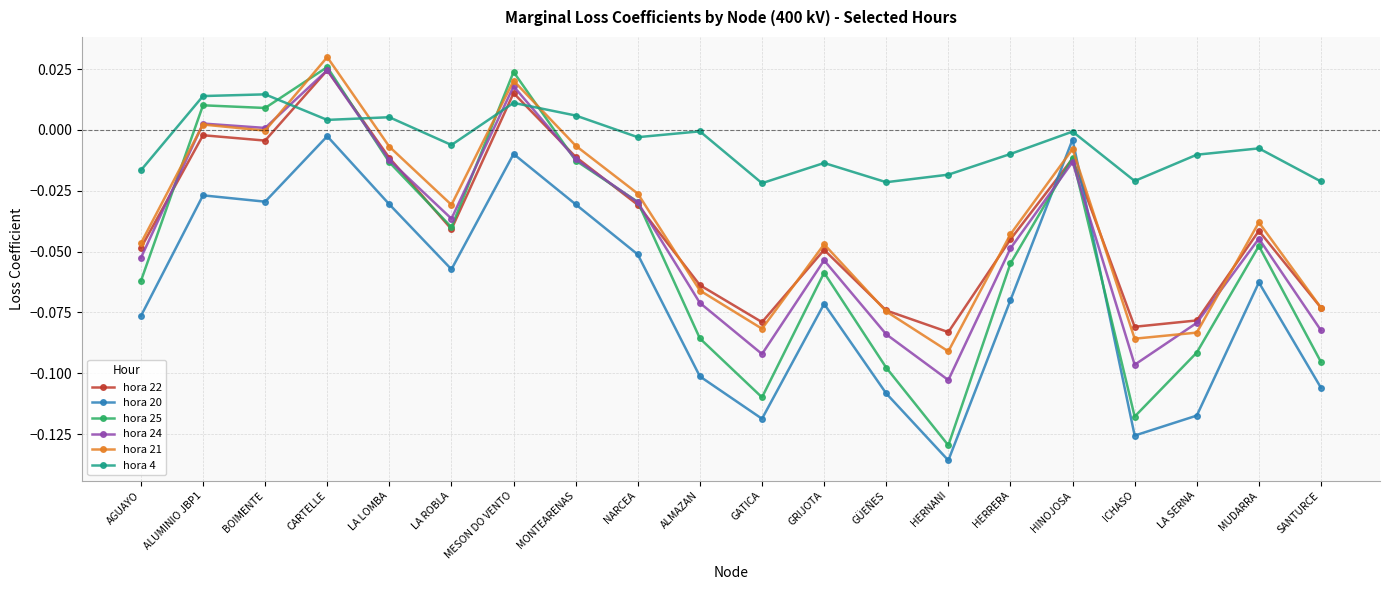

True or false: hora 25 has more than 1 points higher than both neighbors.

True